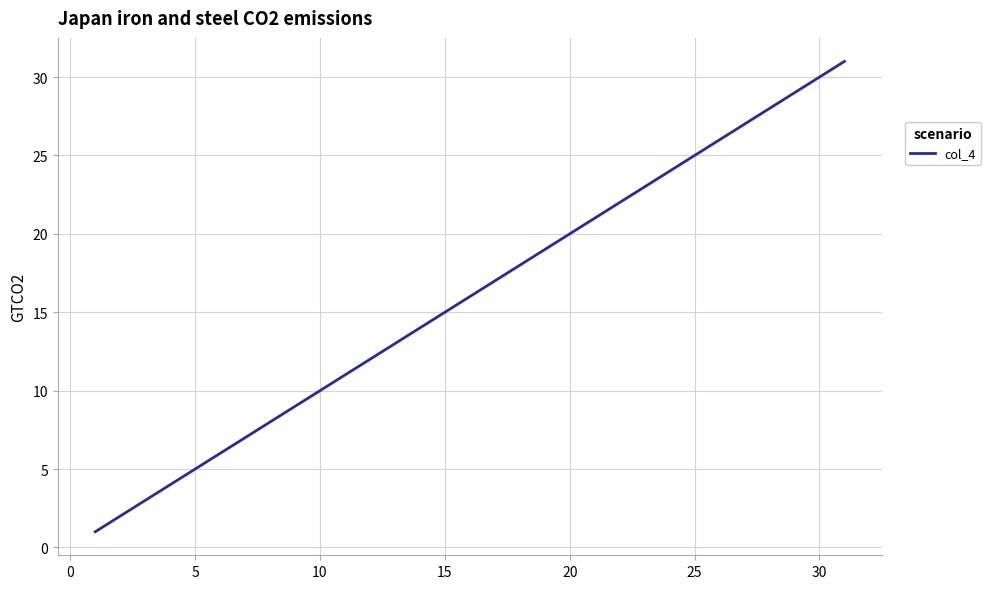

What is the maximum value shown in the chart?

31